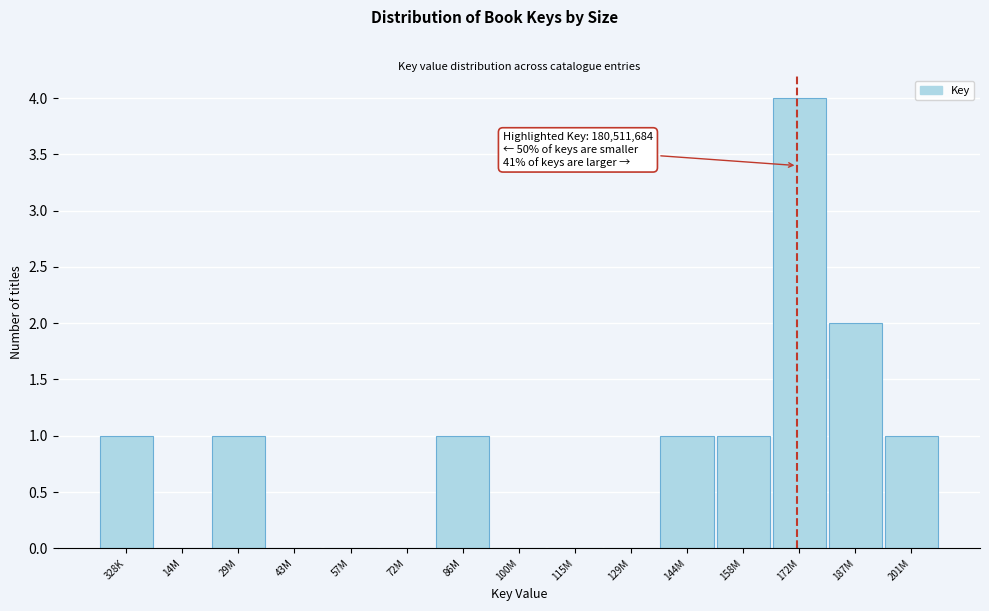

Reading left to right, list all the values displayed in this chart.

328K=1	14M=0	29M=1	43M=0	57M=0	72M=0	86M=1	100M=0	115M=0	129M=0	144M=1	158M=1	172M=4	187M=2	201M=1